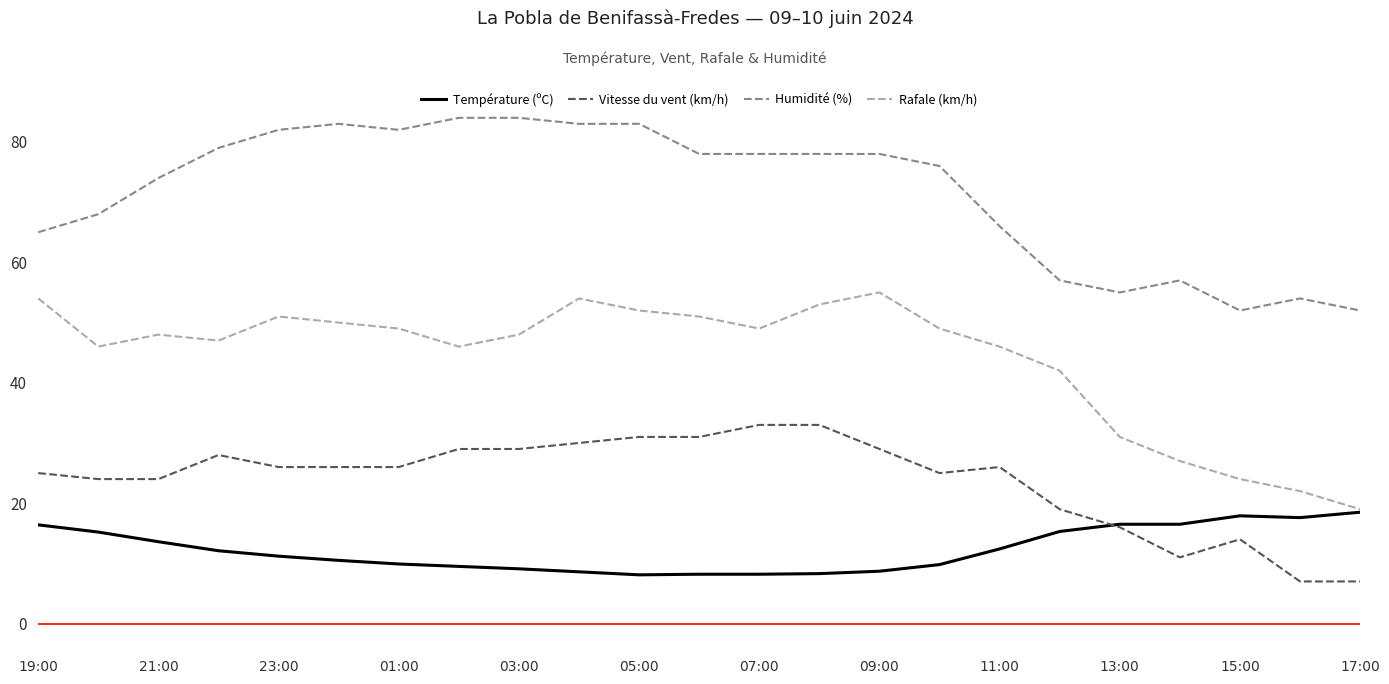

What is the difference between the second highest and second lowest values in the Humidité (%) series?

32.0